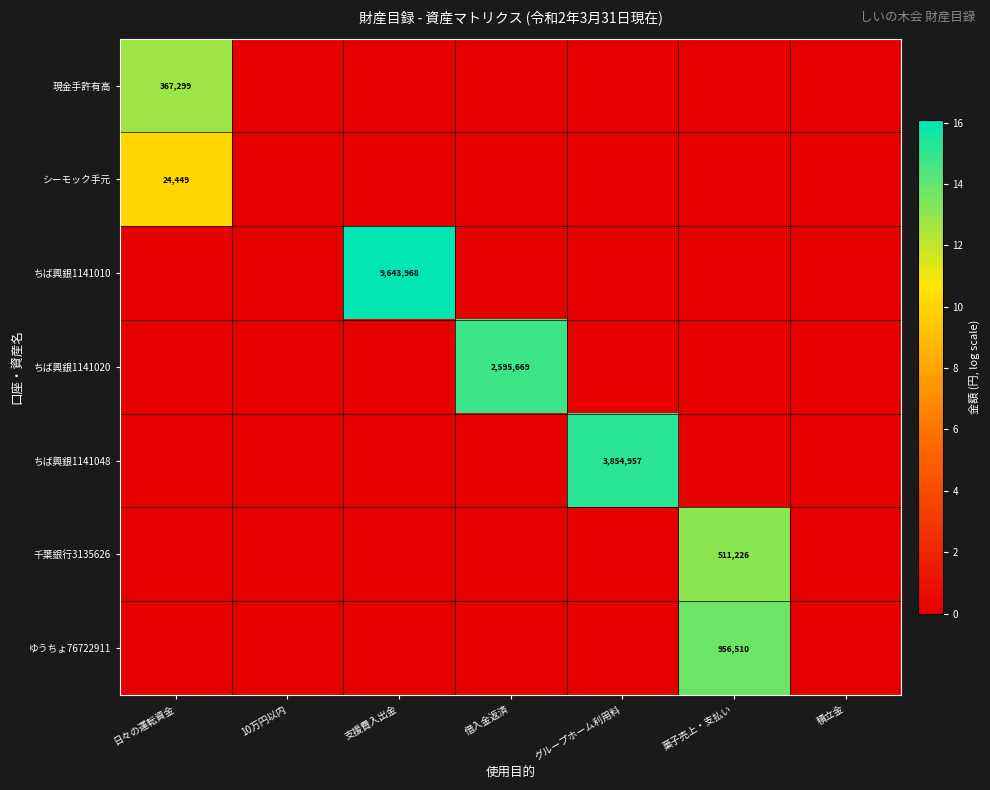

What is the maximum value shown in the chart?

16.1